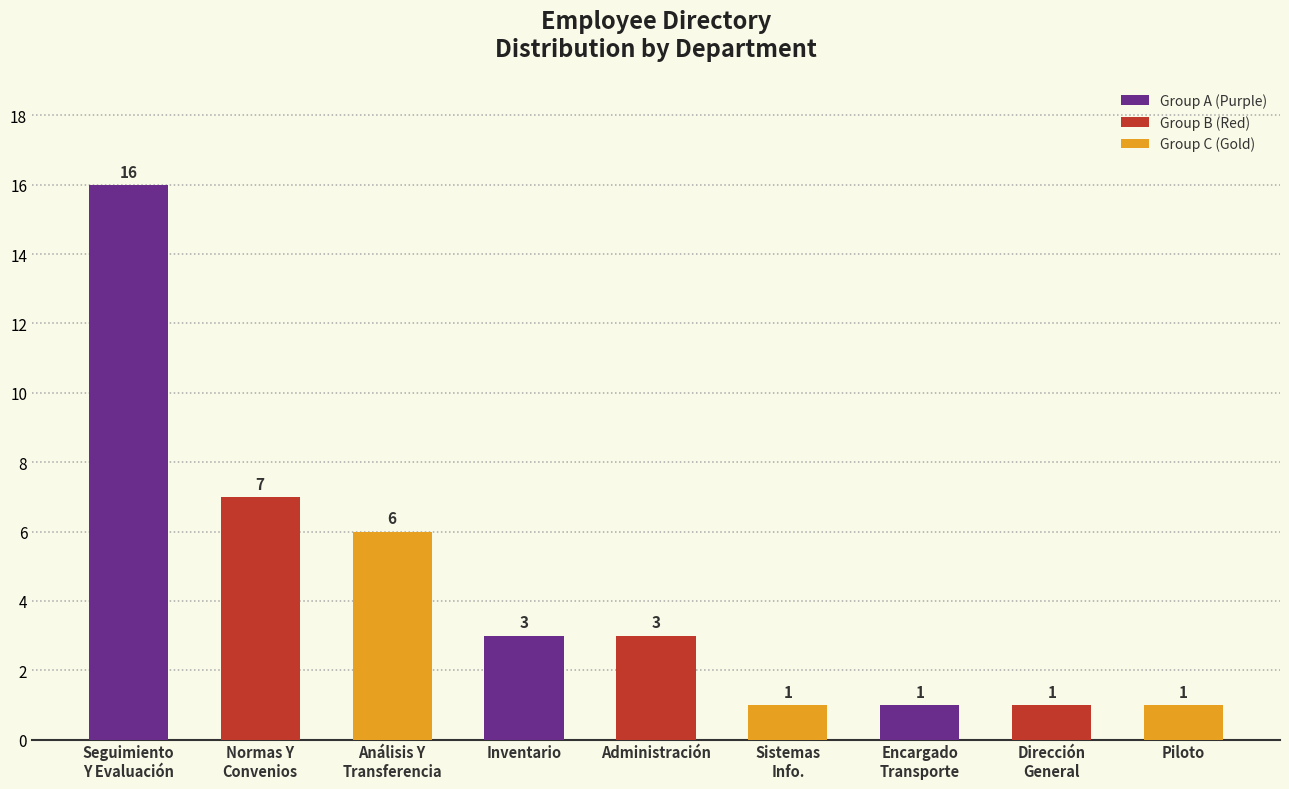

At which label does the data first exceed 3?

Seguimiento
Y Evaluación